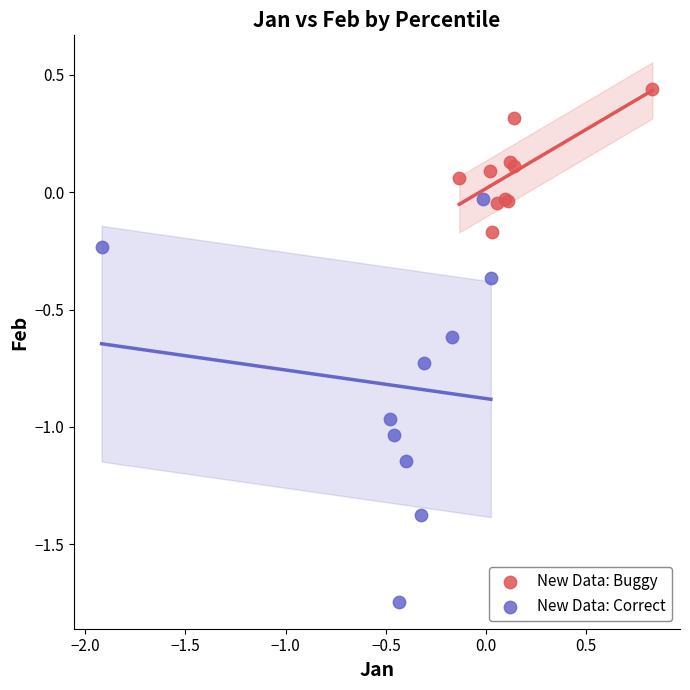

Which series has the widest spread of Y values?

New Data: Correct